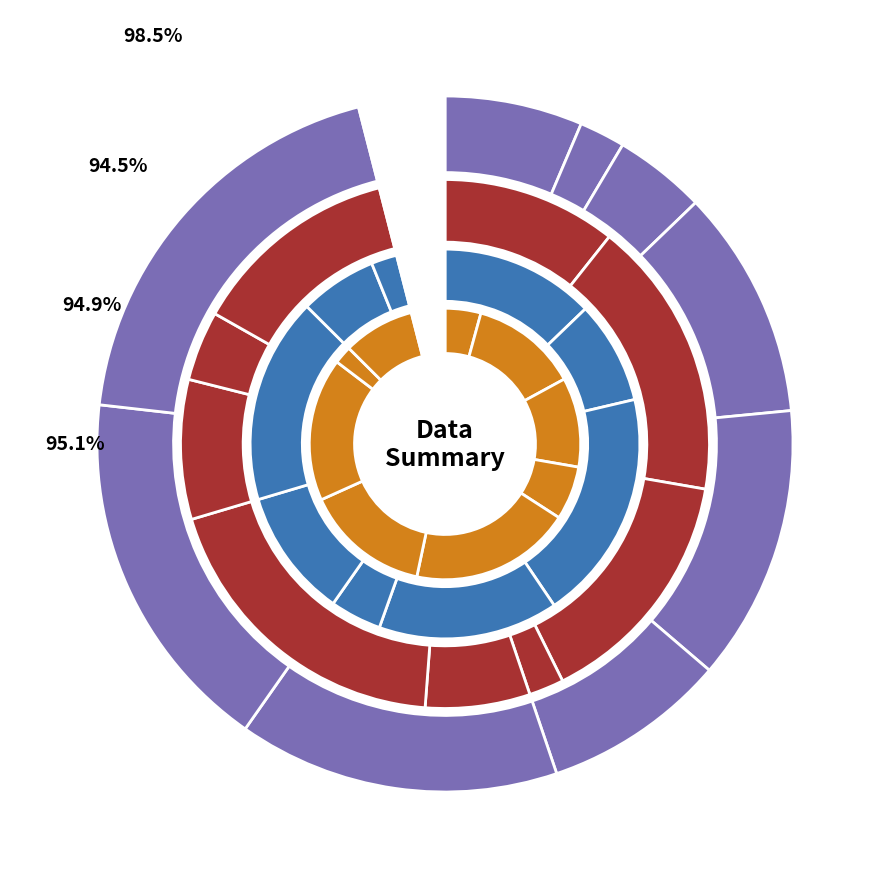

What percentage is the 6 slice, to the nearest percent?

2%